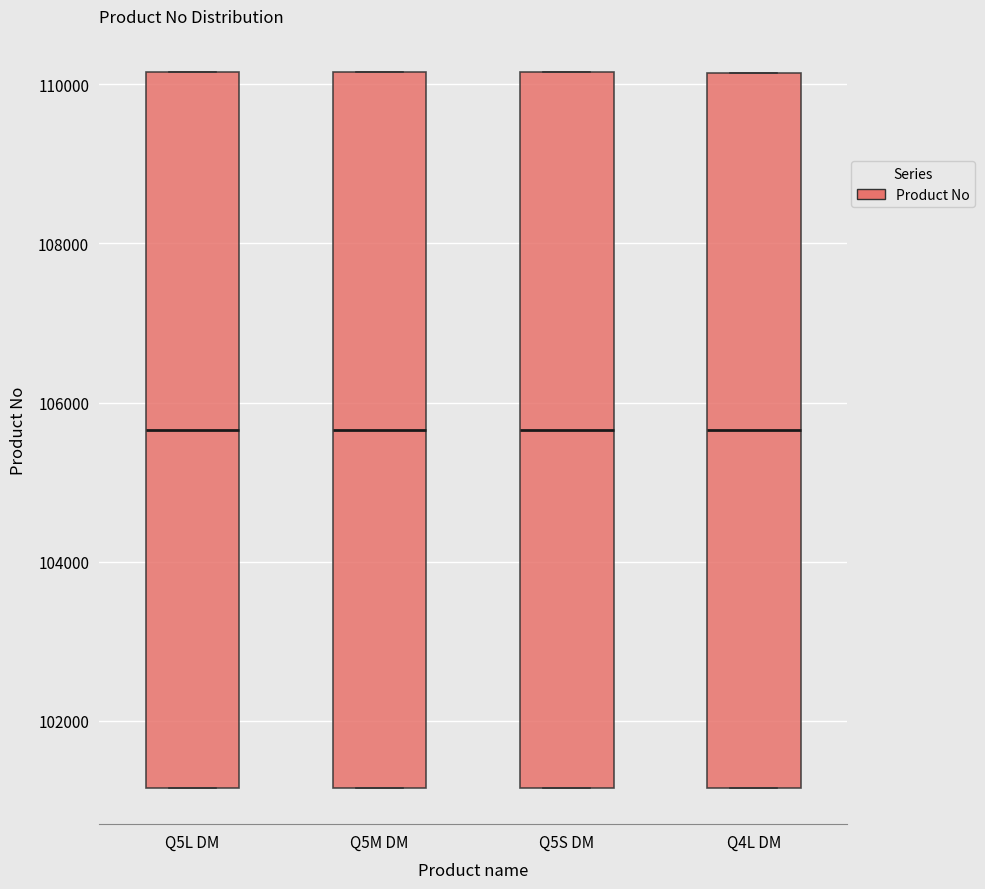

Reading left to right, read every box against the y-axis: the position of its median line, the range the box covers, and the ends of its whiskers. The values are not printed on the chart, so give them approximately, as read against the axis.

Q5L DM: median 105600, box 101200 to 110200, whiskers 101200 to 110200
Q5M DM: median 105600, box 101200 to 110200, whiskers 101200 to 110200
Q5S DM: median 105600, box 101200 to 110200, whiskers 101200 to 110200
Q4L DM: median 105600, box 101200 to 110200, whiskers 101200 to 110200